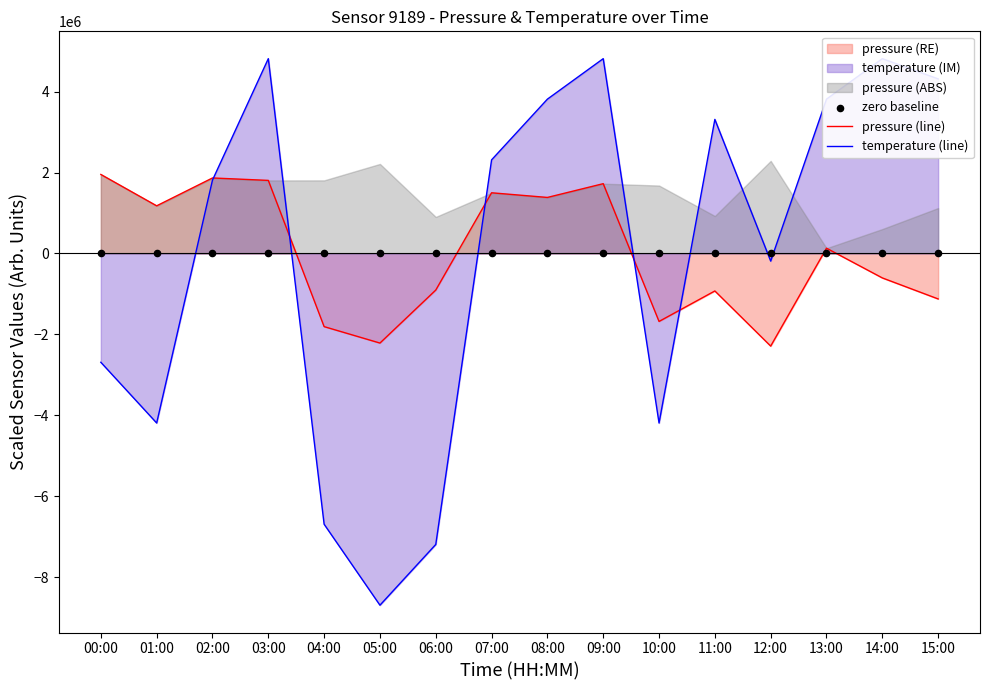

Which series reaches the maximum Y coordinate?

temperature (line)